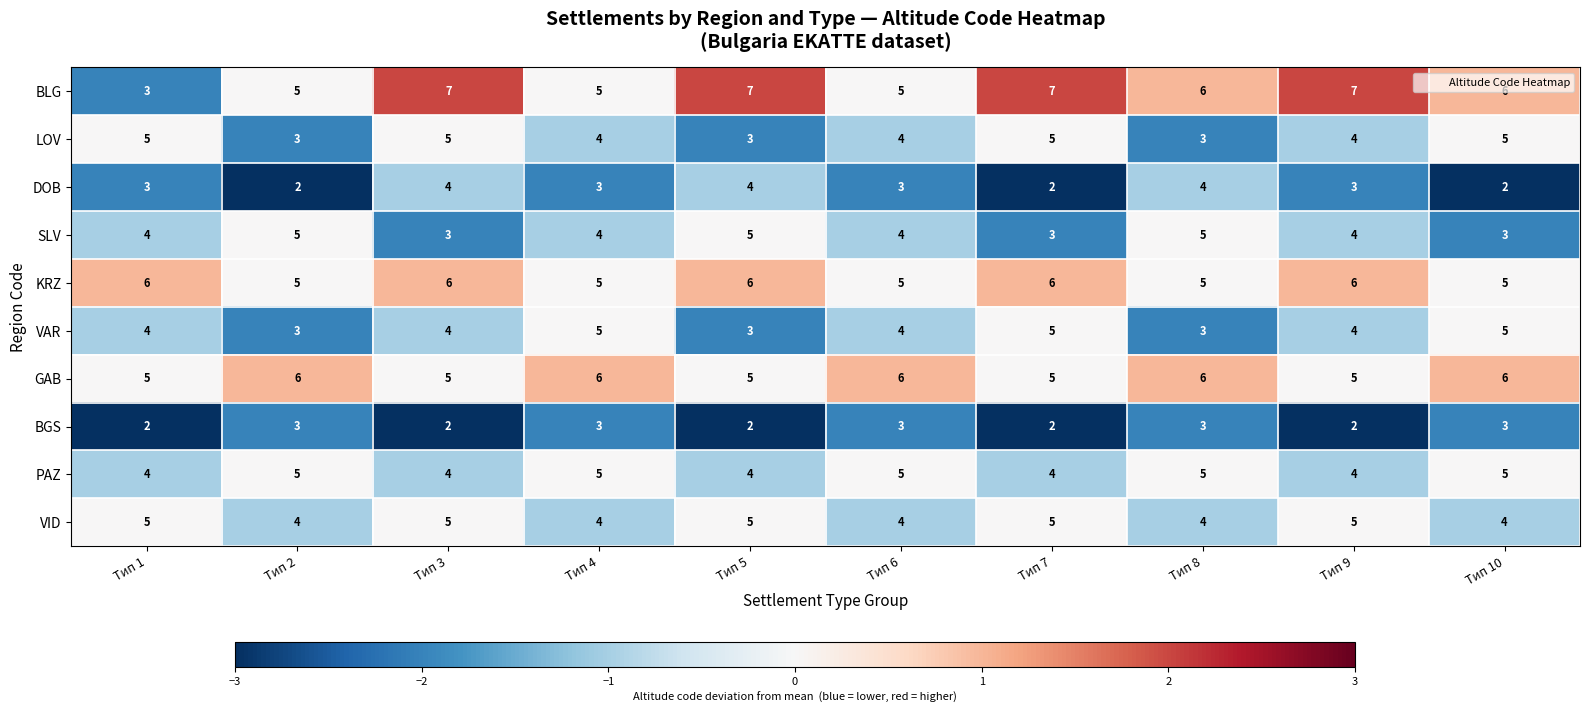

The value of VID at Тип 2 is 5. True or false?

False